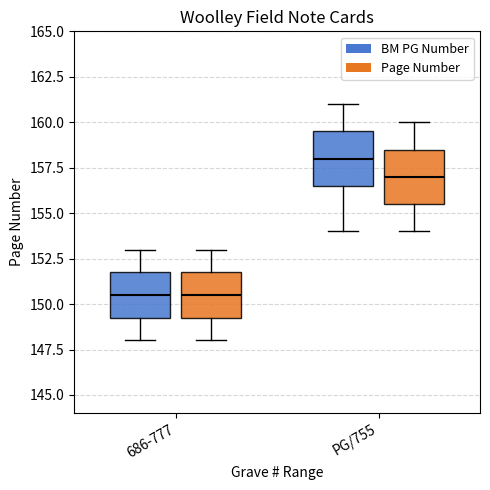

Reading left to right, read every box against the y-axis: the position of its median line, the range the box covers, and the ends of its whiskers. The values are not printed on the chart, so give them approximately, as read against the axis.

686-777 (BM PG Number): median 150.5, box 149.5 to 152.0, whiskers 148.0 to 153.0
686-777 (Page Number): median 150.5, box 149.5 to 152.0, whiskers 148.0 to 153.0
PG/755 (BM PG Number): median 158.0, box 156.5 to 159.5, whiskers 154.0 to 161.0
PG/755 (Page Number): median 157.0, box 155.5 to 158.5, whiskers 154.0 to 160.0